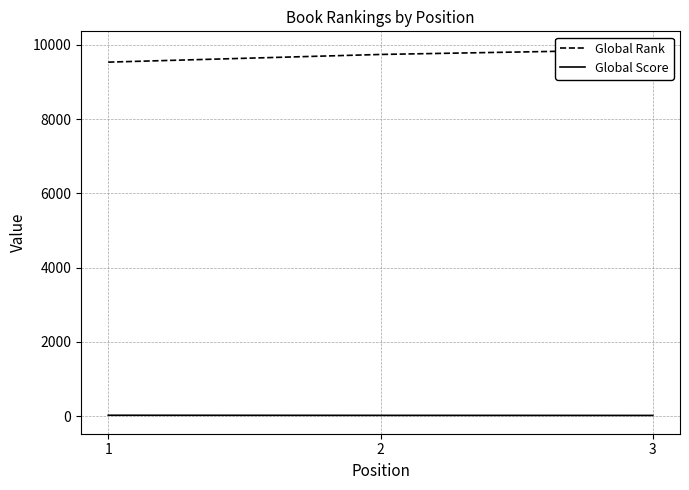

At 1, list the series in order from largest to smallest.

Global Rank, Global Score